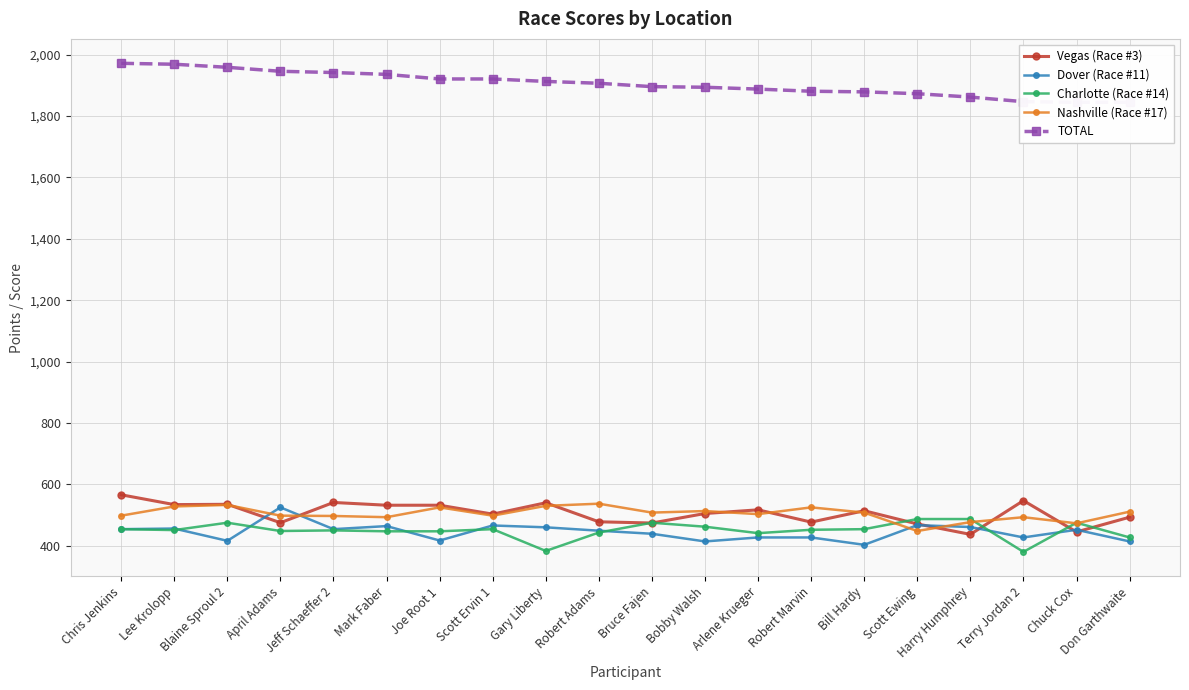

What is the sum of the TOTAL values at Don Garthwaite and Scott Ewing?

3718